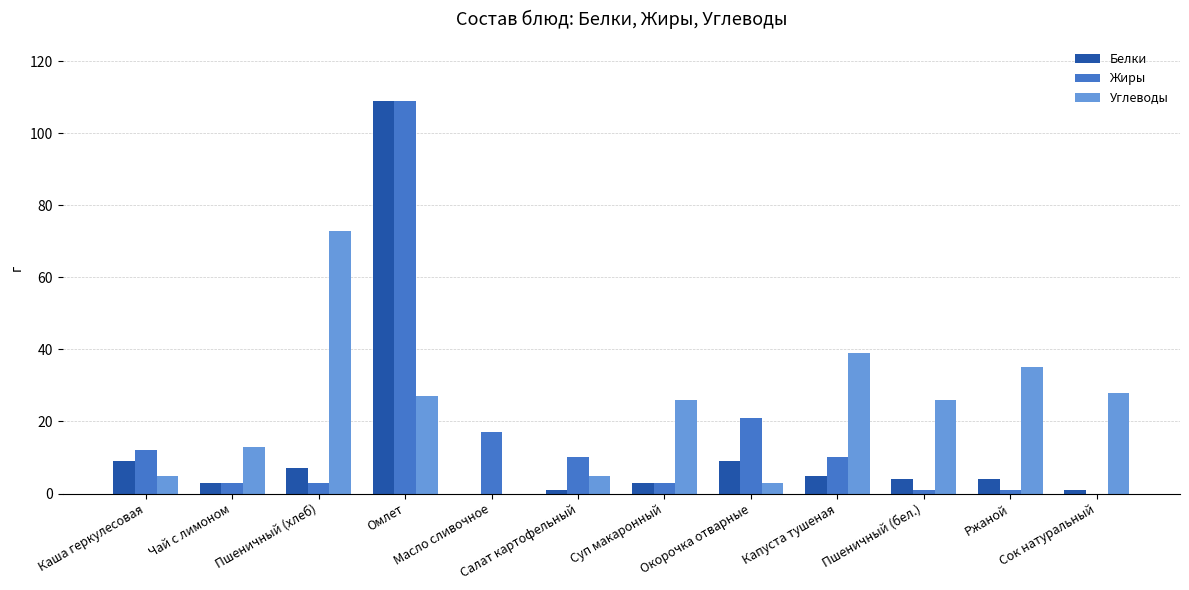

Which series changed the most between Салат картофельный and Пшеничный (бел.)?

Углеводы